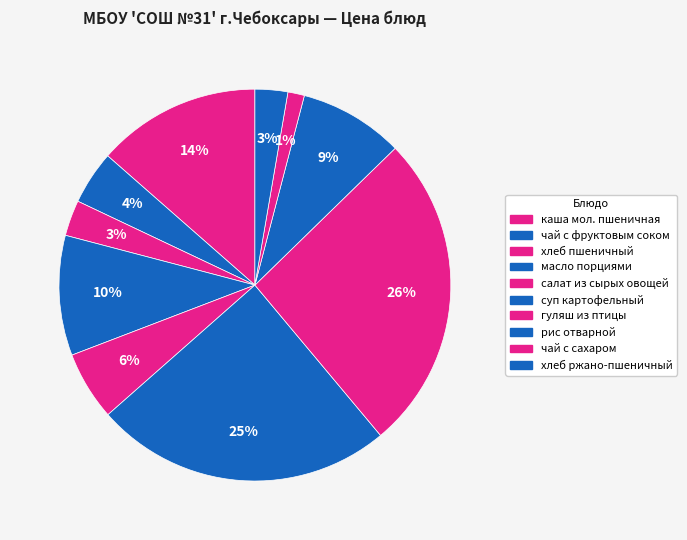

What percentage is NOT represented by масло порциями?

90.1%